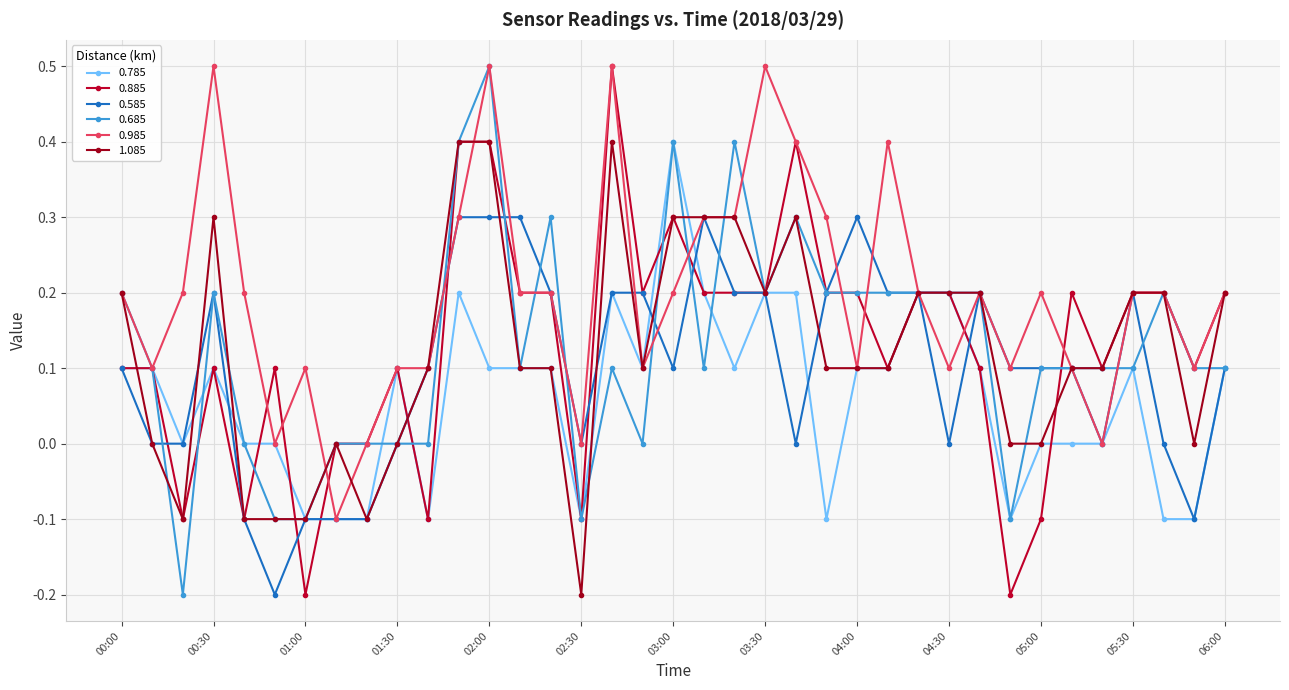

Which series has the widest spread of values?

0.885